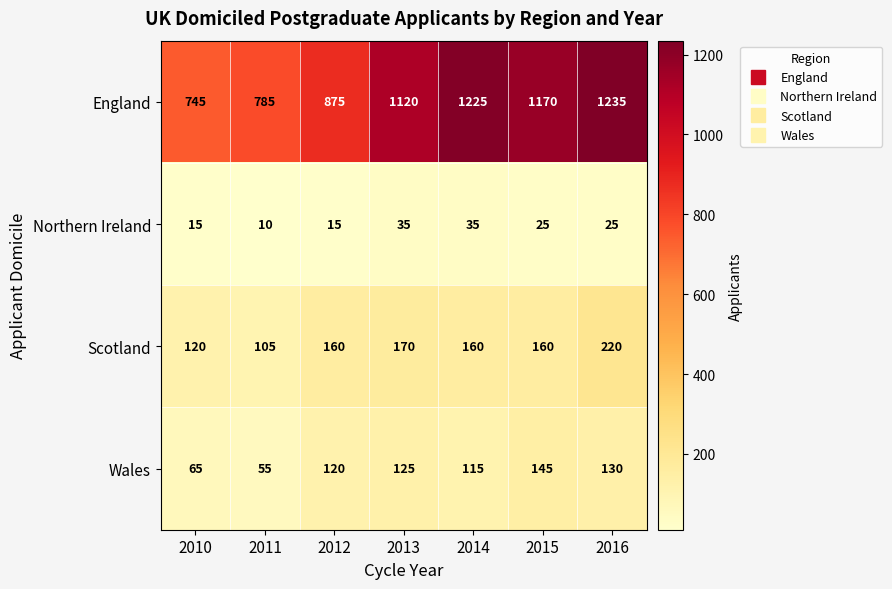

What is the sum of all Scotland values?

1095